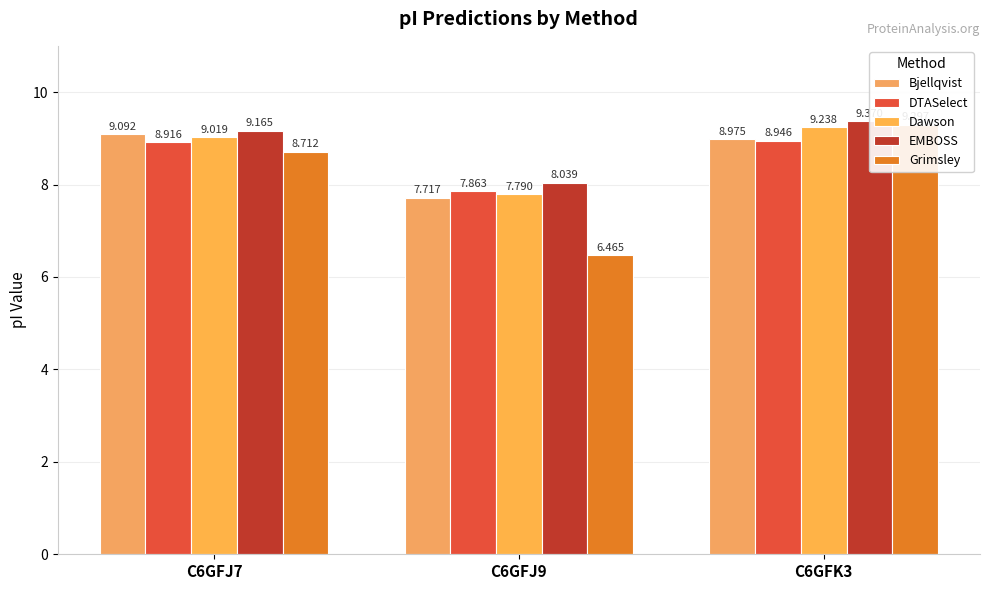

How many groups of bars are there?

3